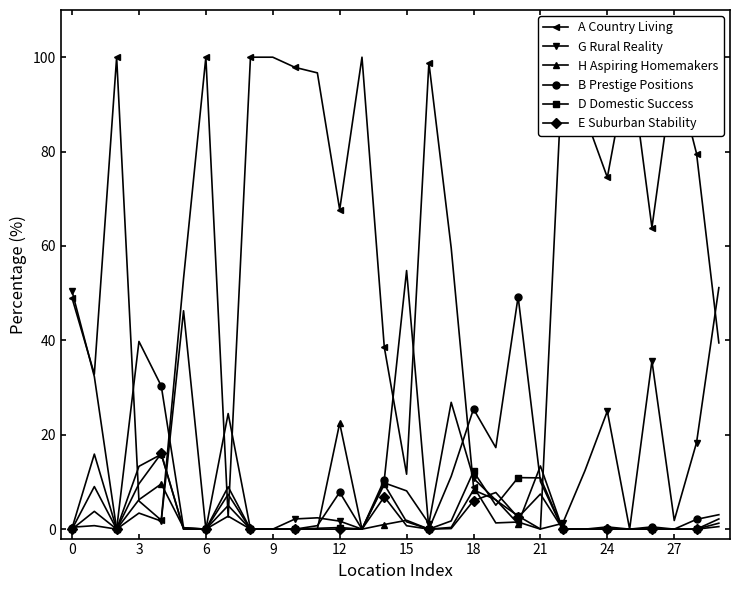

Which series has the largest range (max minus min)?

A Country Living